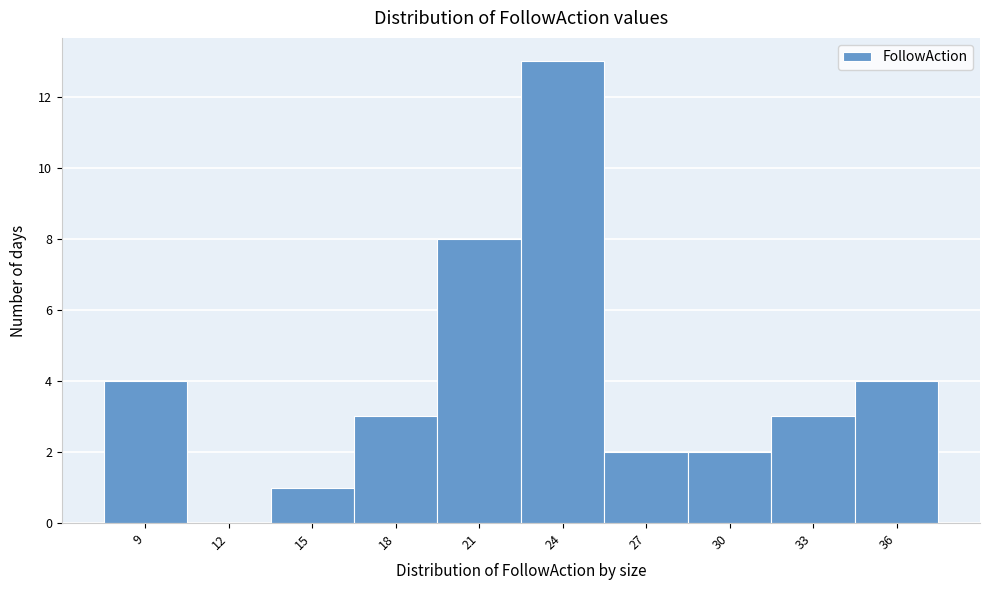

Reading left to right, extract all data points from this chart.

9=4	12=0	15=1	18=3	21=8	24=13	27=2	30=2	33=3	36=4